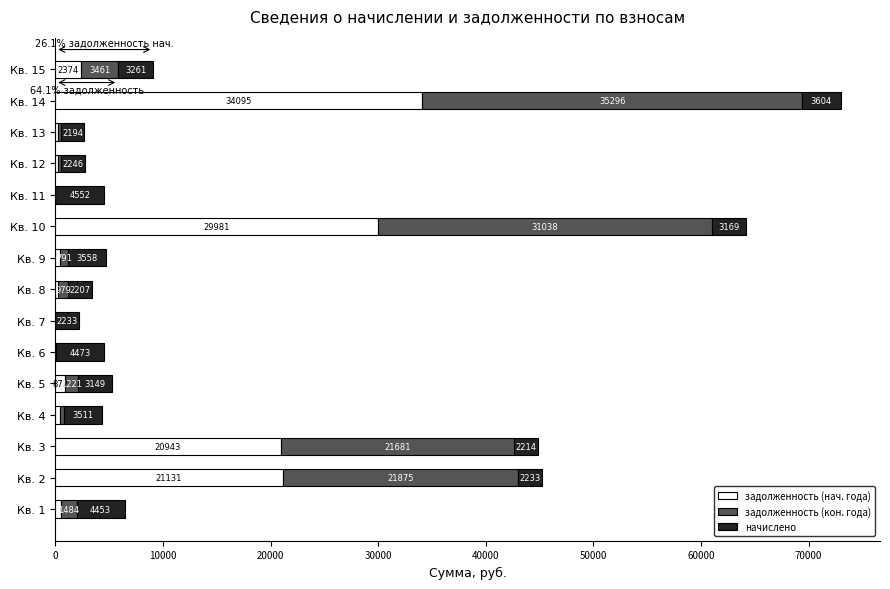

At which category is the sum across all series the highest?

Кв. 14